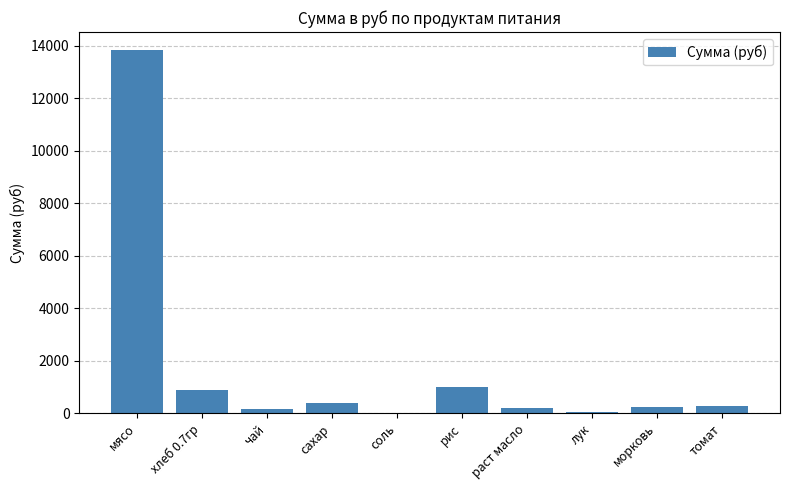

Which label corresponds to the largest value in the chart?

мясо